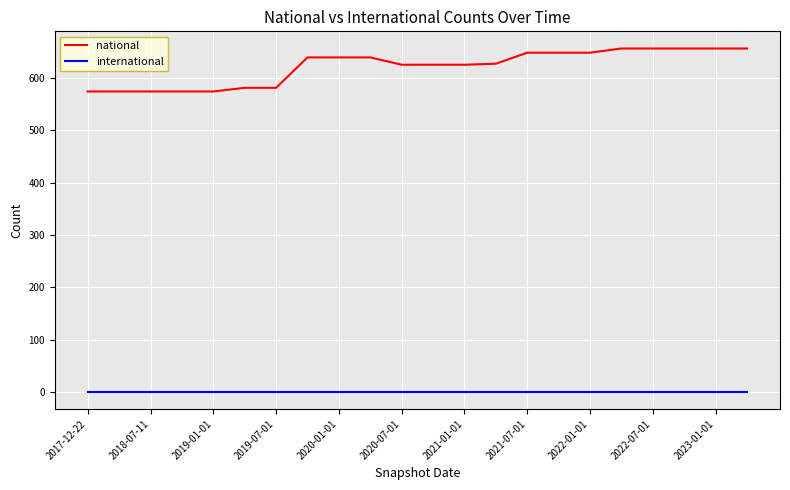

What is the smallest value displayed?

1